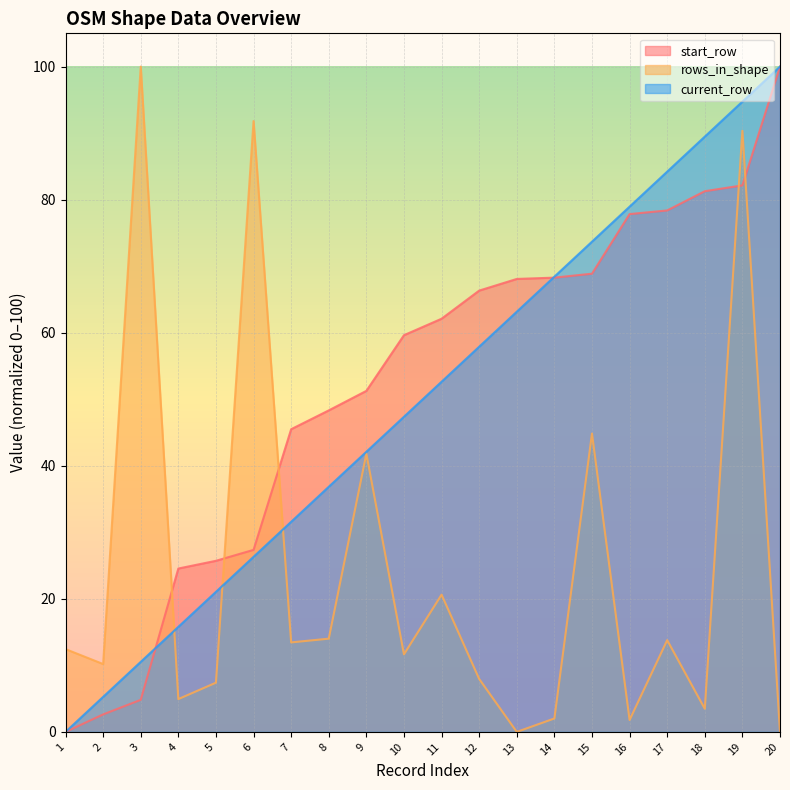

How many data points in rows_in_shape are less than 12?

10